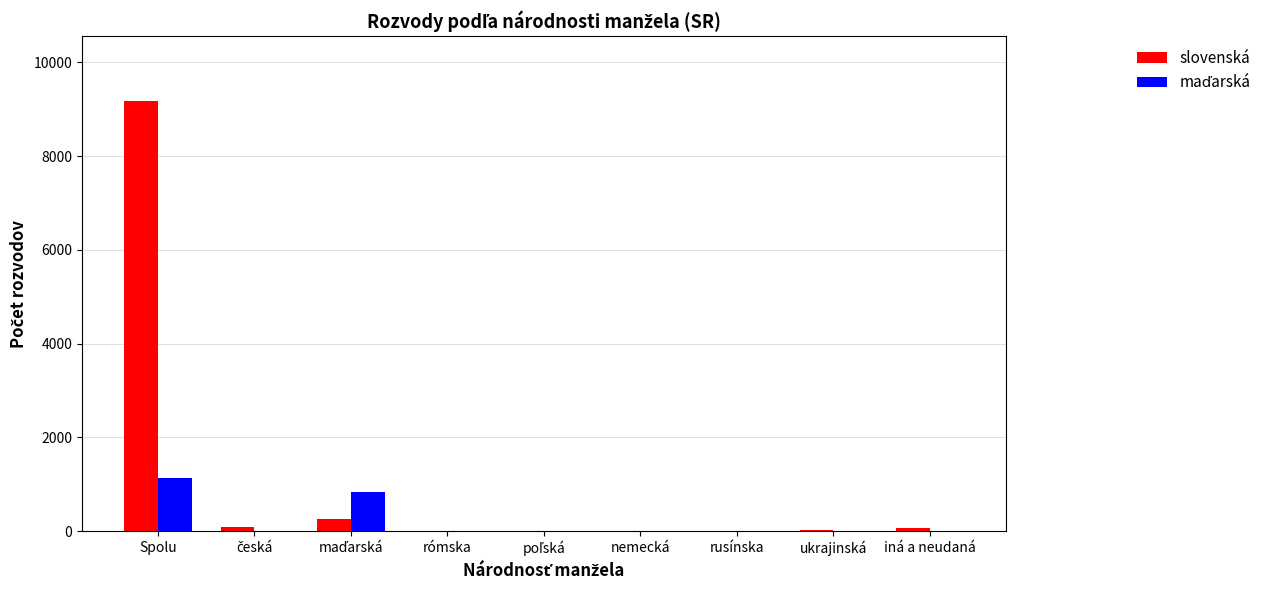

Which series changed the most between Spolu and iná a neudaná?

slovenská